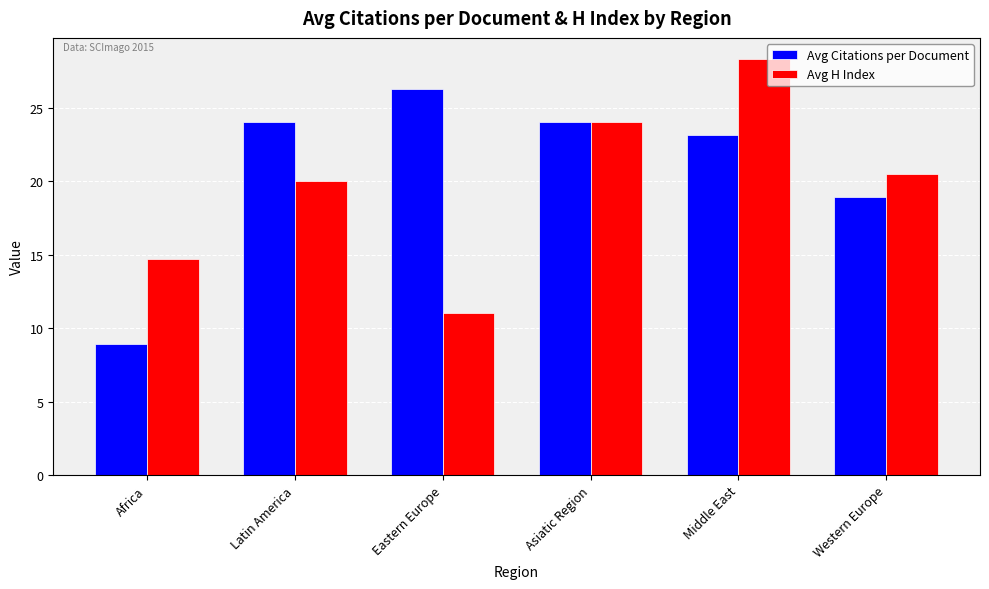

What is the spread (max minus min) of values at Eastern Europe?

15.3